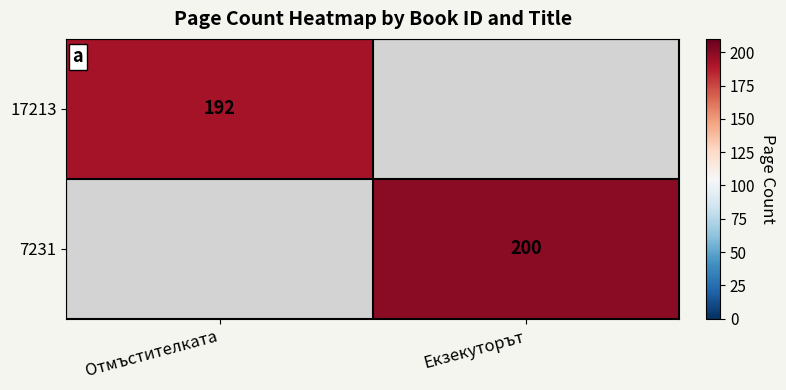

The value of 17213 at Отмъстителката is 192. True or false?

True